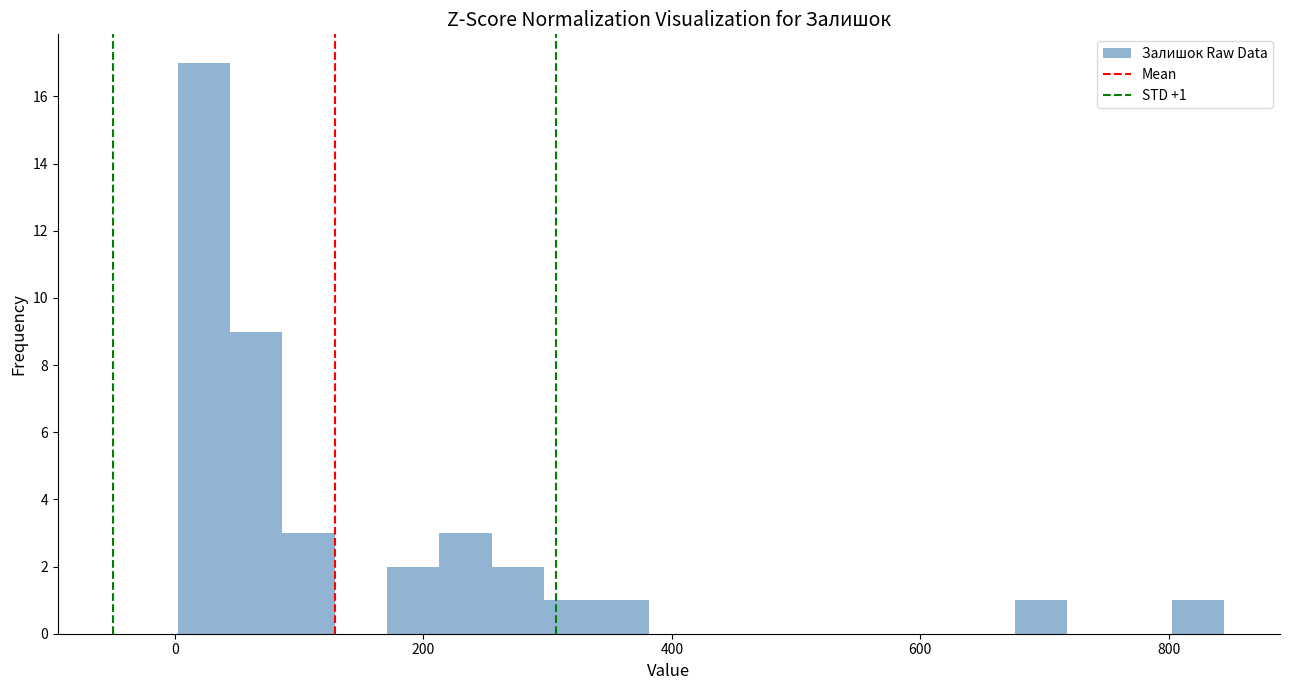

Around what value on the x-axis is the tallest bar? Give the approximate position of its centre, as read against the axis.

20